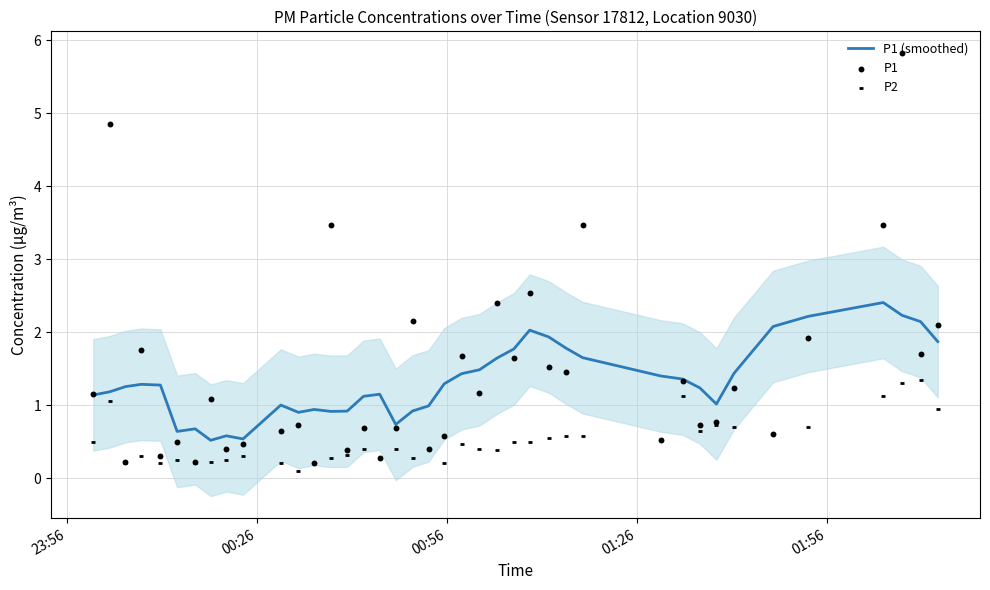

Which series has the largest Y range (max minus min)?

P1